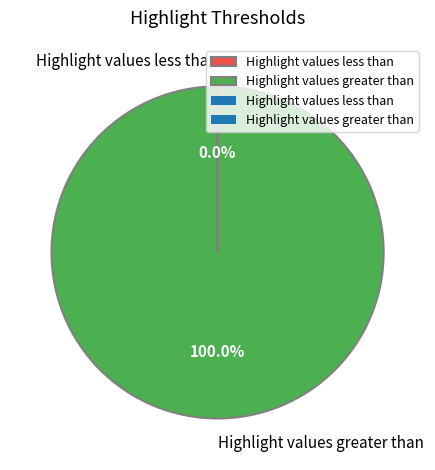

Which category has the biggest portion of the pie?

Highlight values greater than